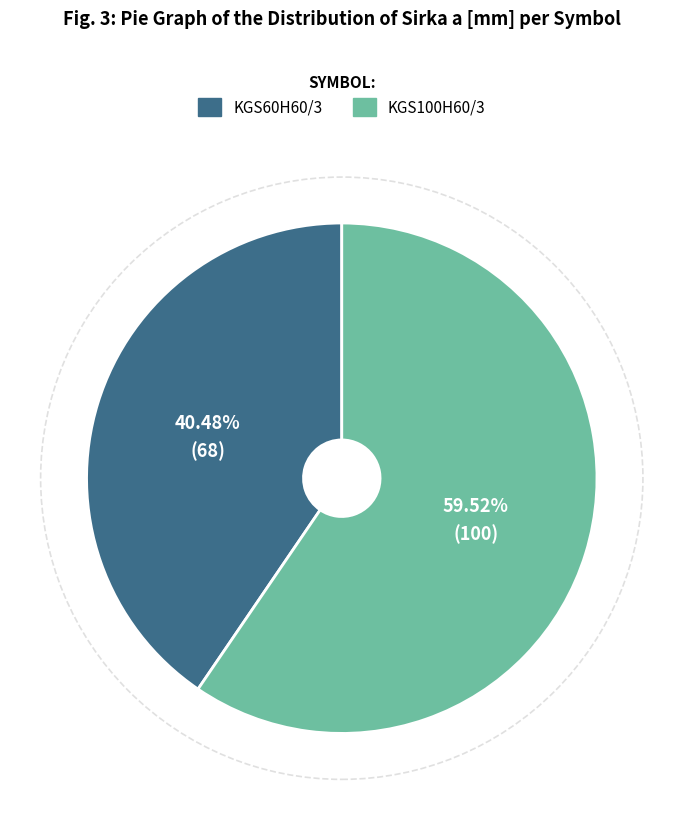

What percentage do KGS60H60/3 and KGS100H60/3 together represent?

100.0%